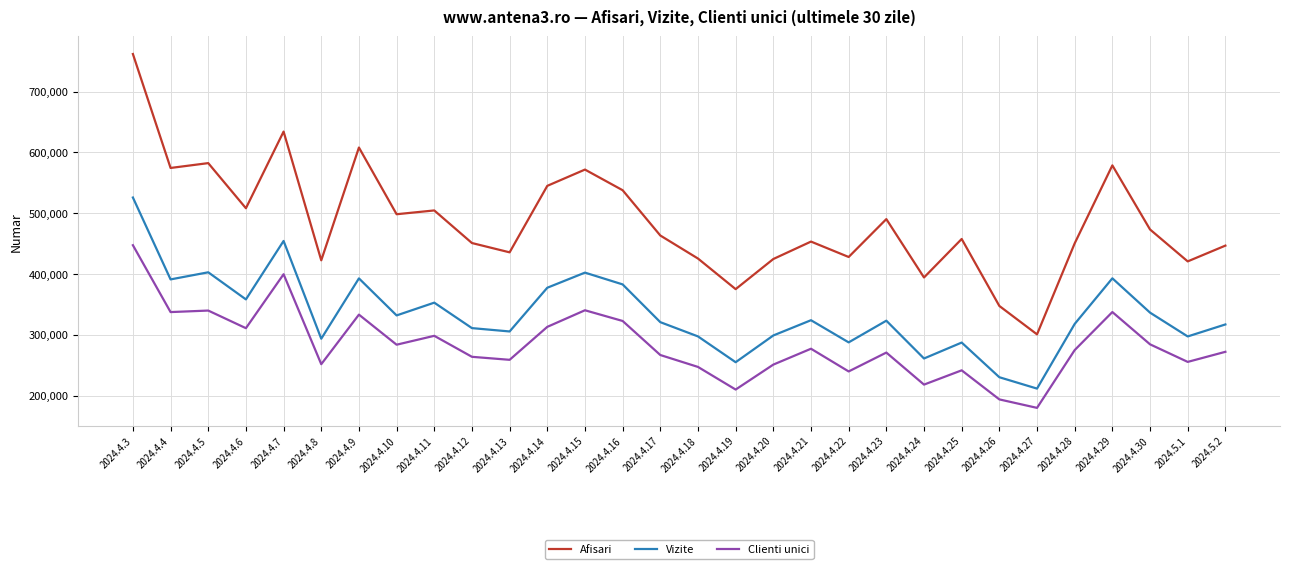

What is the sum of the Vizite values at 2024.4.12 and 2024.4.5?

713703